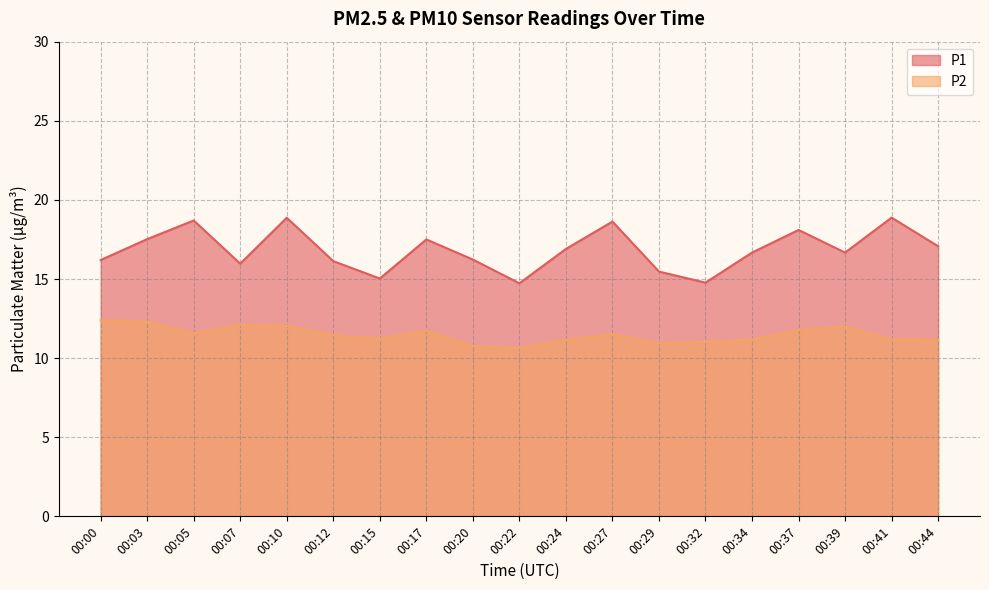

List the labels in order of P2 value, largest first.

00:00, 00:03, 00:07, 00:10, 00:39, 00:37, 00:17, 00:05, 00:27, 00:12, 00:15, 00:34, 00:41, 00:44, 00:24, 00:32, 00:29, 00:20, 00:22